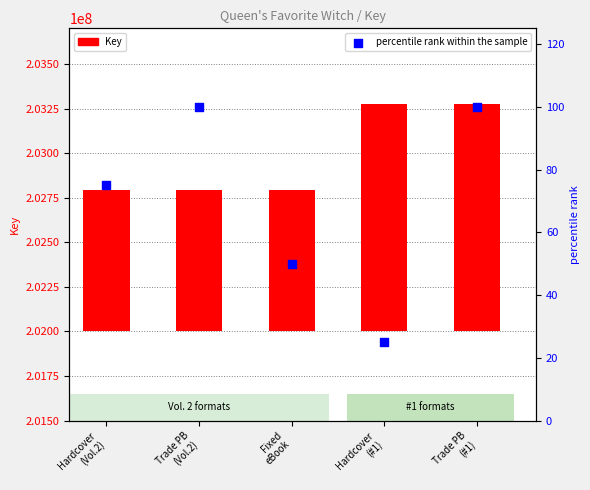

Which series has the widest spread of Y values?

Key